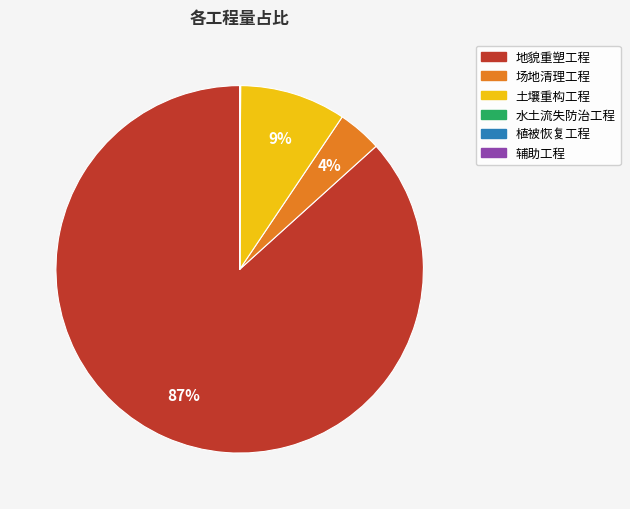

What percentage is the 土壤重构工程 slice, to the nearest percent?

9%